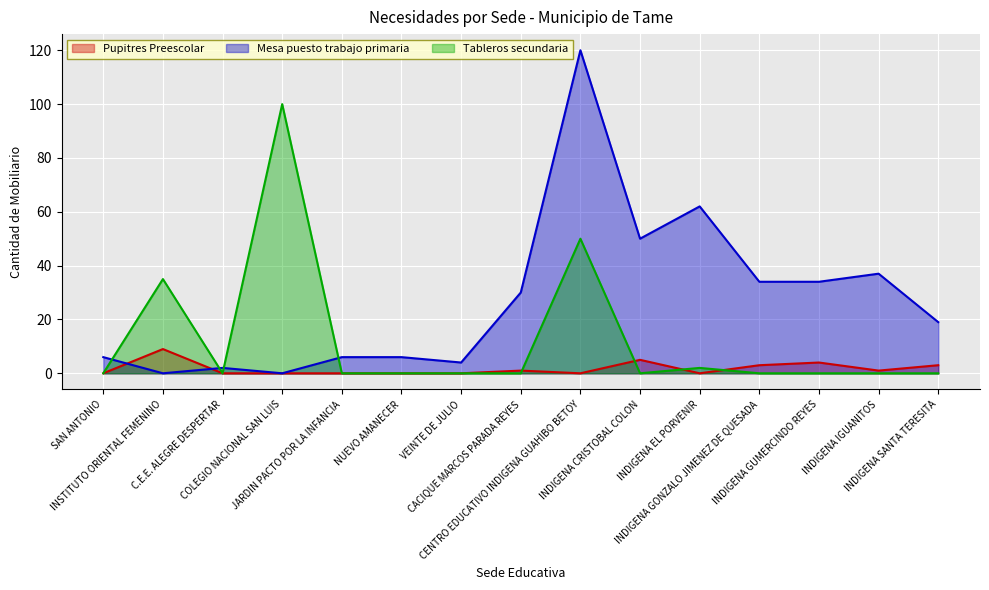

How many Pupitres Preescolar values are between 0 and 3?

12